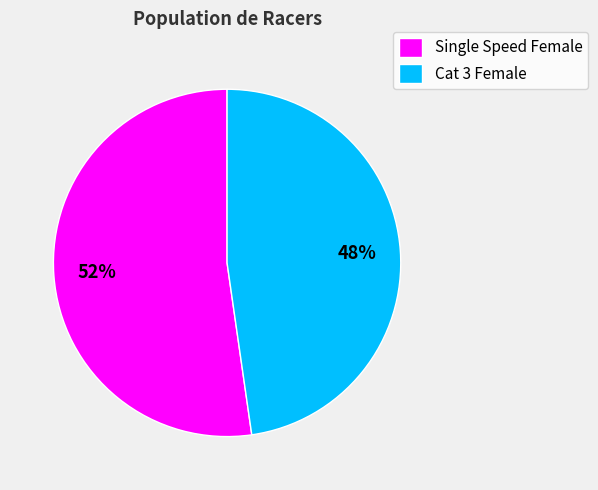

Is the sum of Single Speed Female and Cat 3 Female greater than half?

Yes